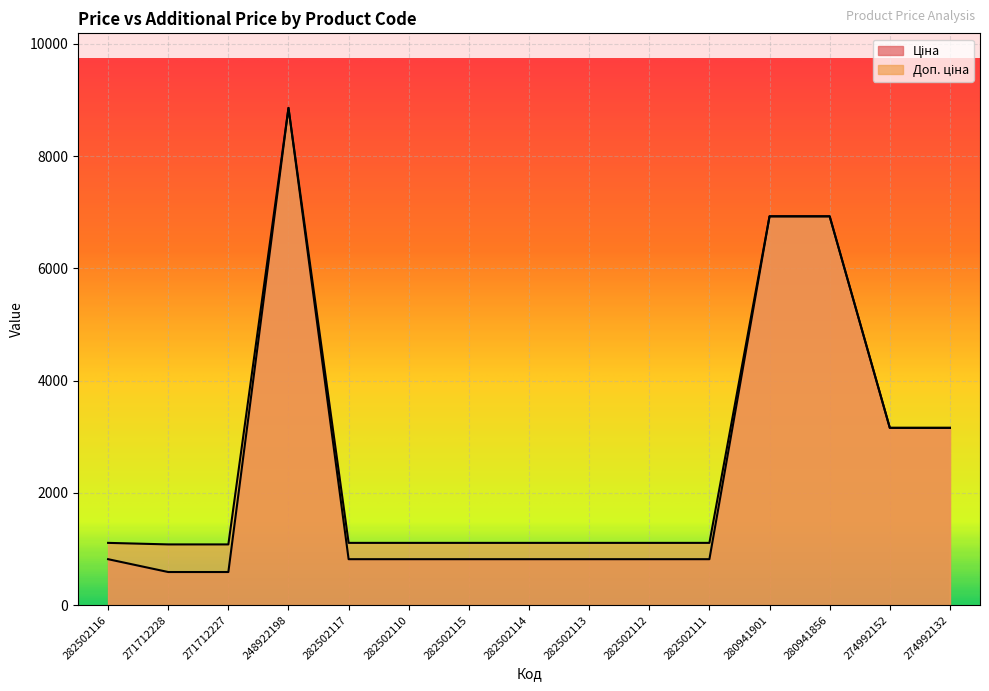

At which category is the sum across all series the highest?

248922198